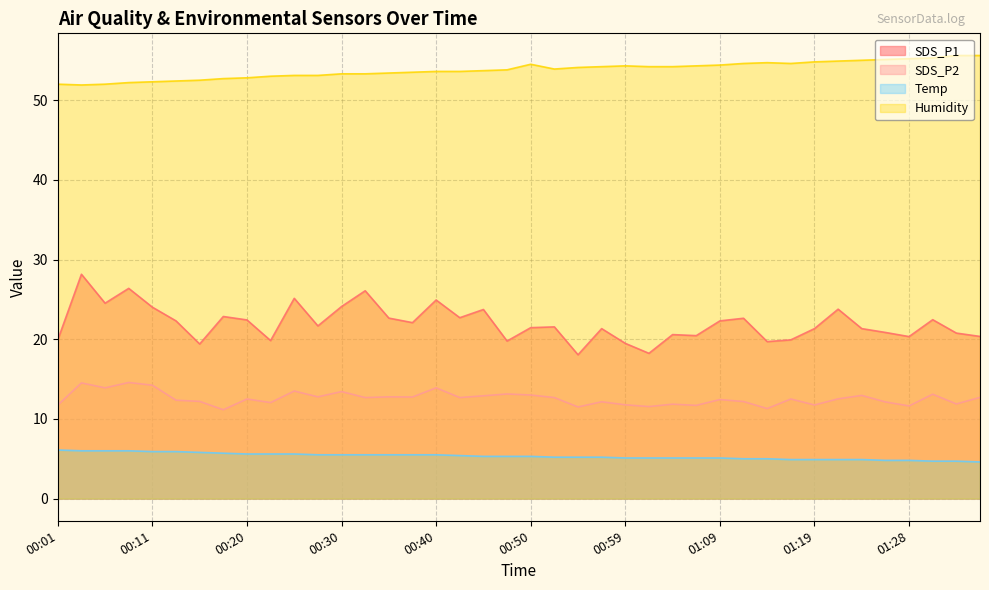

At how many categories does at least one series exceed 30?

40